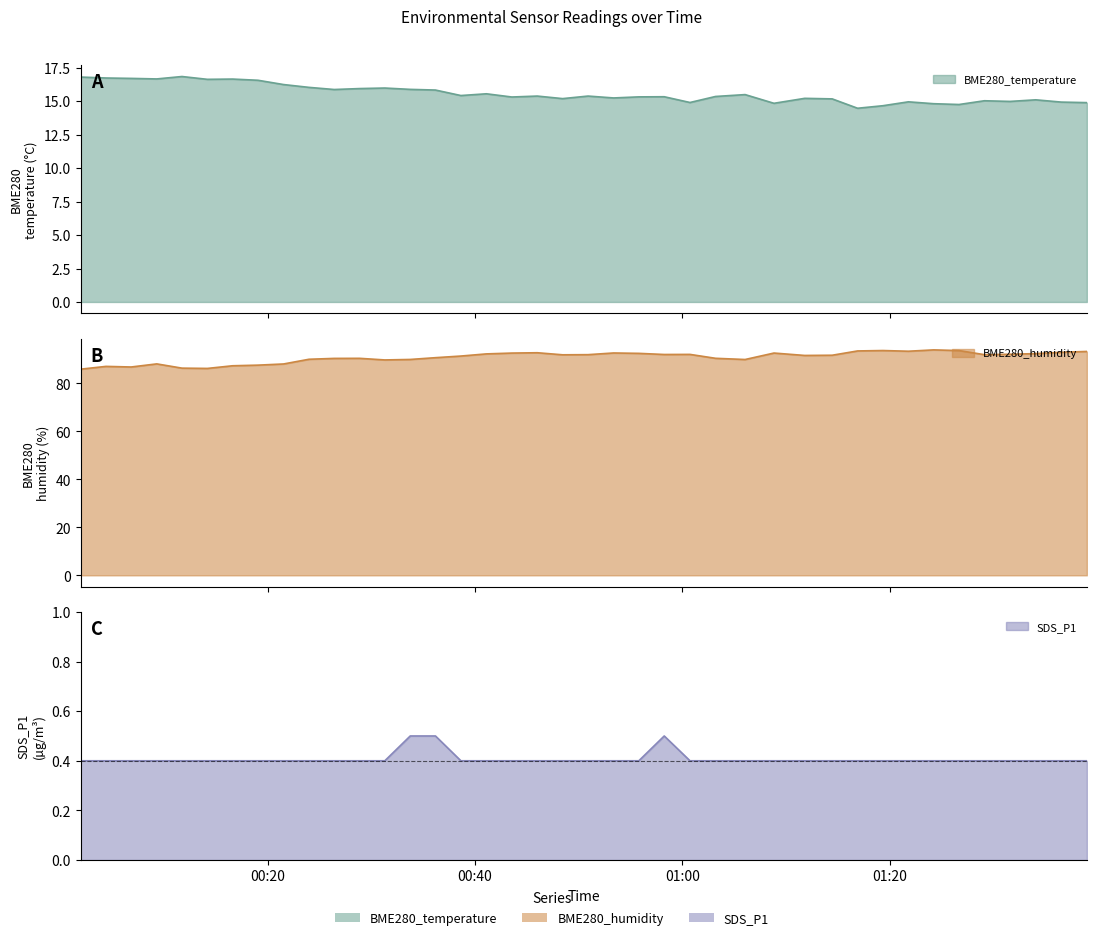

Where is SDS_P1 nearest to the value 0?

2023/07/26 00:01:58